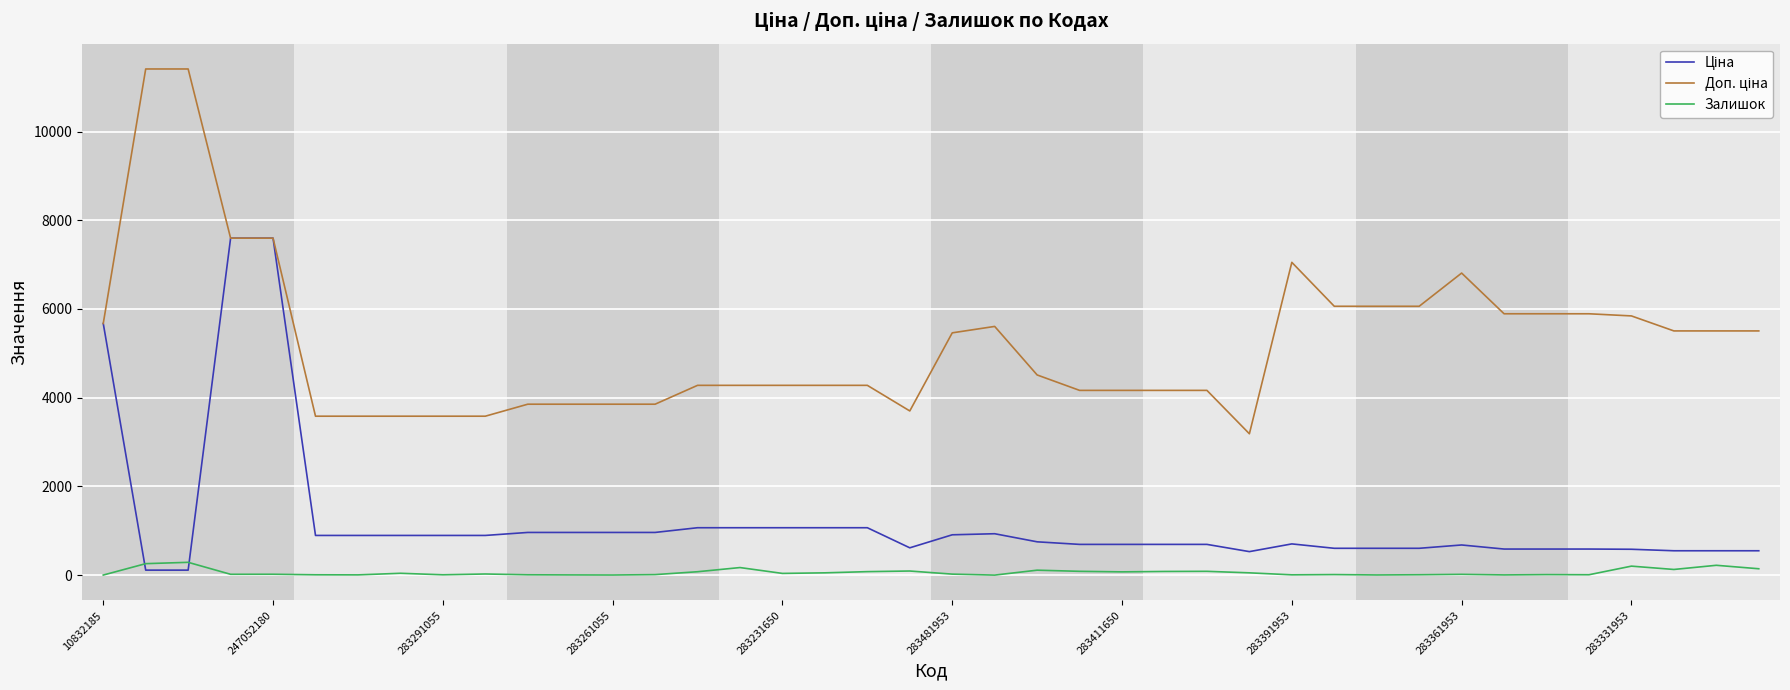

What is the highest value of the Залишок series?

290.0